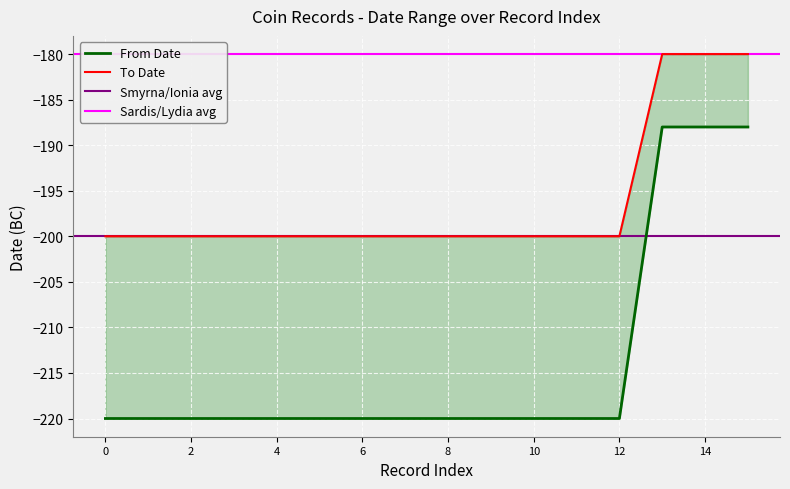

True or false: To Date and From Date cross at least once.

False